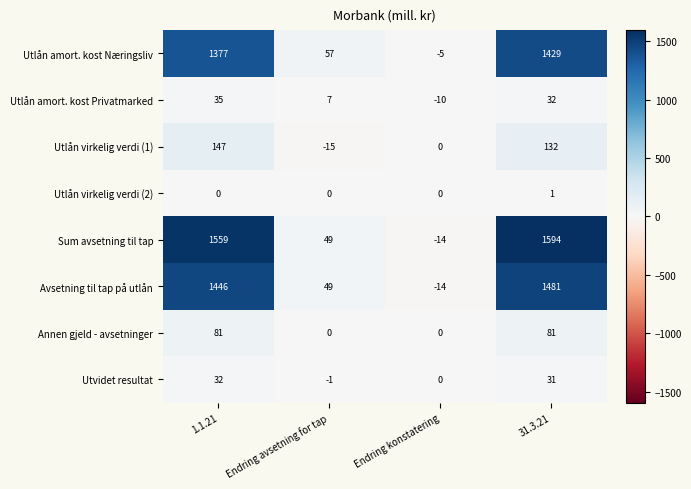

What is the smallest value displayed?

-15